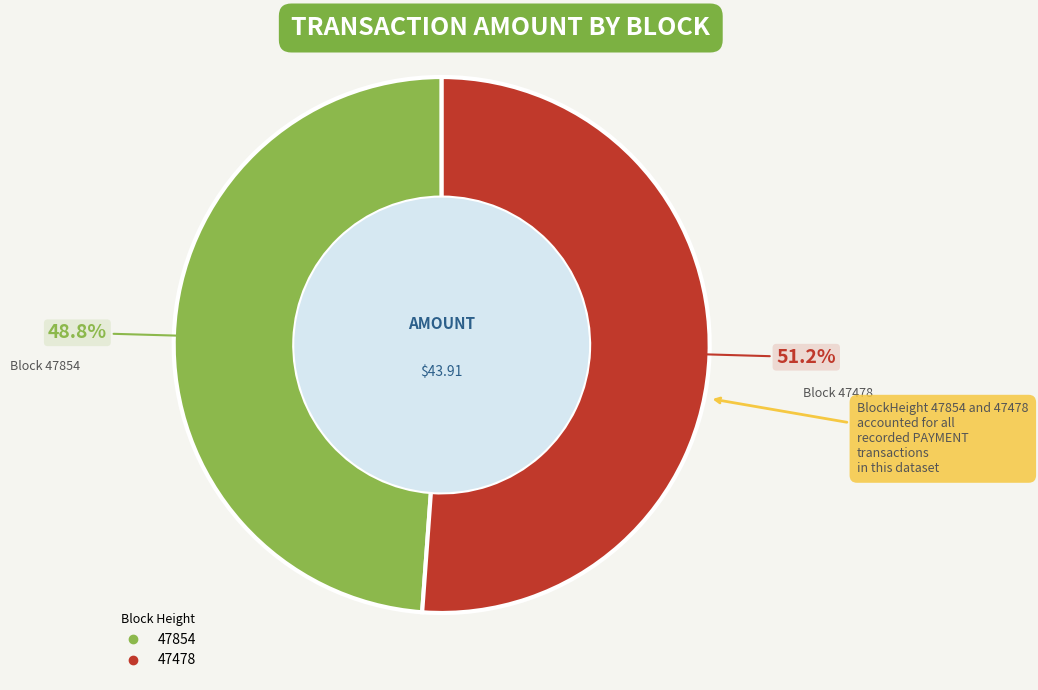

Combined, do 47854 and 47478 account for over 50%?

Yes